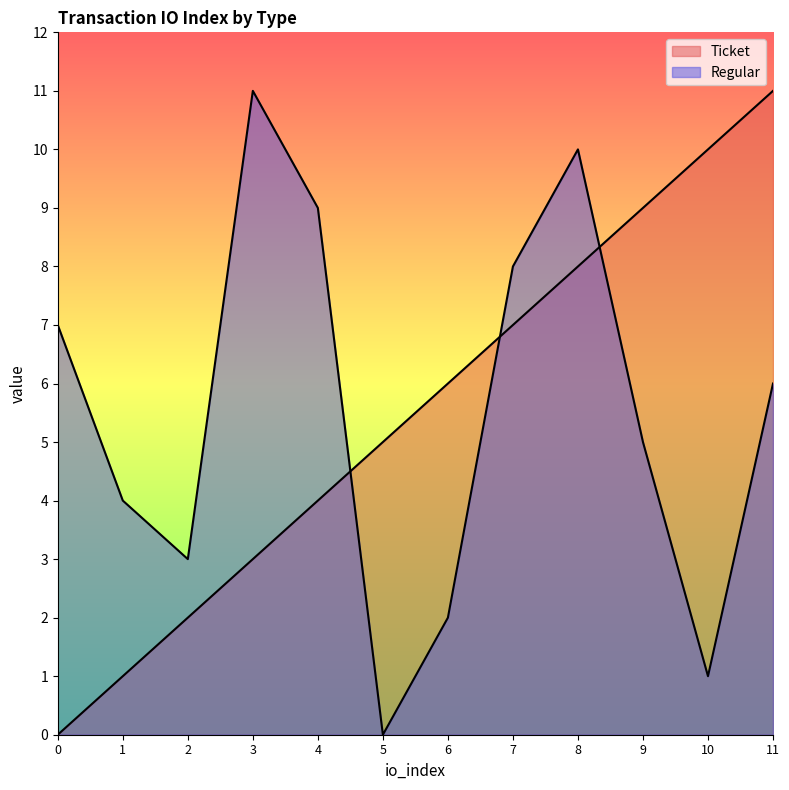

Rank the series by their maximum value, from highest to lowest.

Ticket, Regular